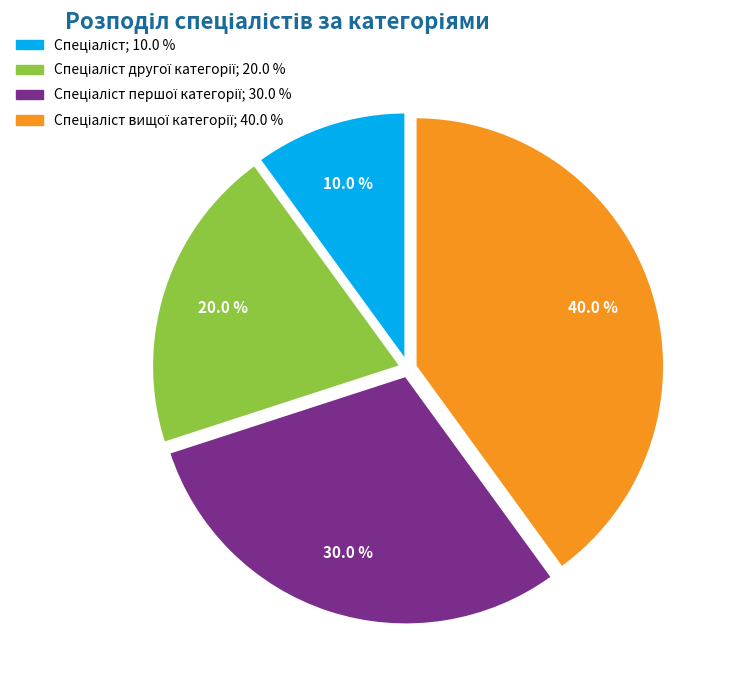

To the nearest percent, what is the difference between the largest and smallest slice percentages?

30%